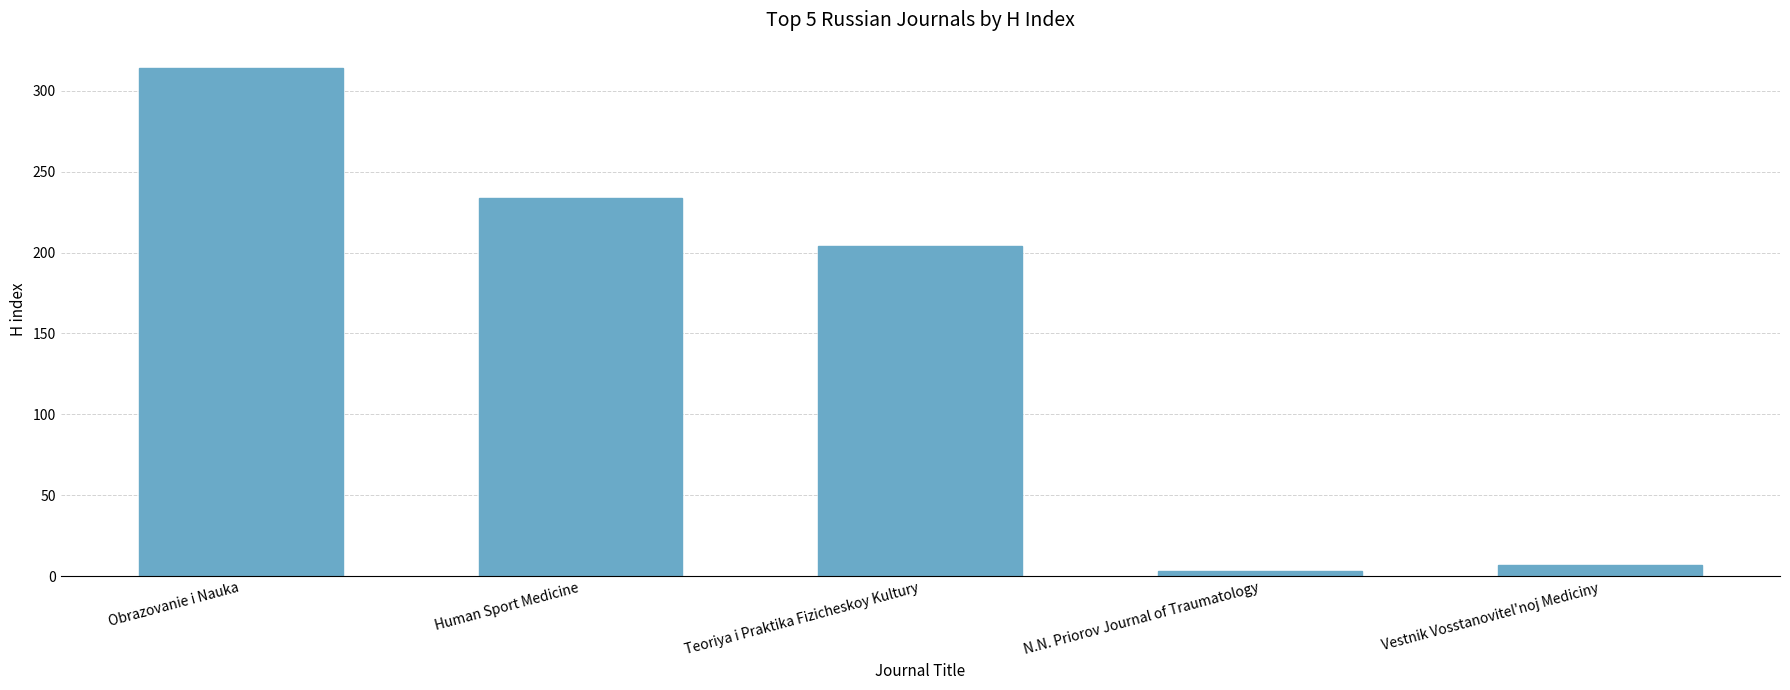

Rank the categories by value from lowest to highest.

N.N. Priorov Journal of Traumatology, Vestnik Vosstanovitel'noj Mediciny, Teoriya i Praktika Fizicheskoy Kultury, Human Sport Medicine, Obrazovanie i Nauka